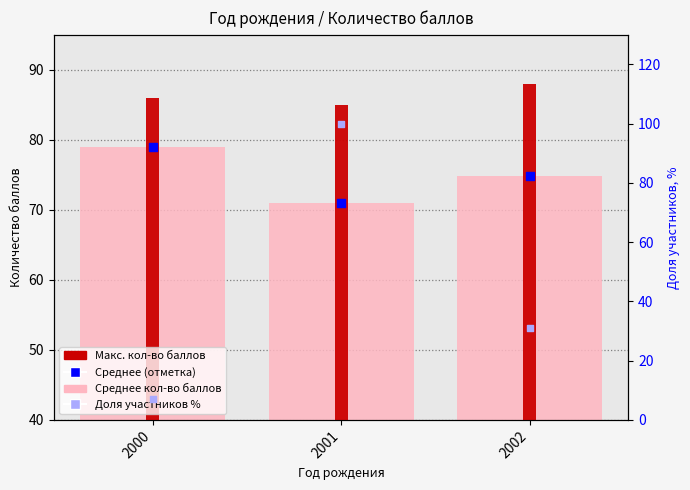

At how many categories does at least one series exceed 76?

3